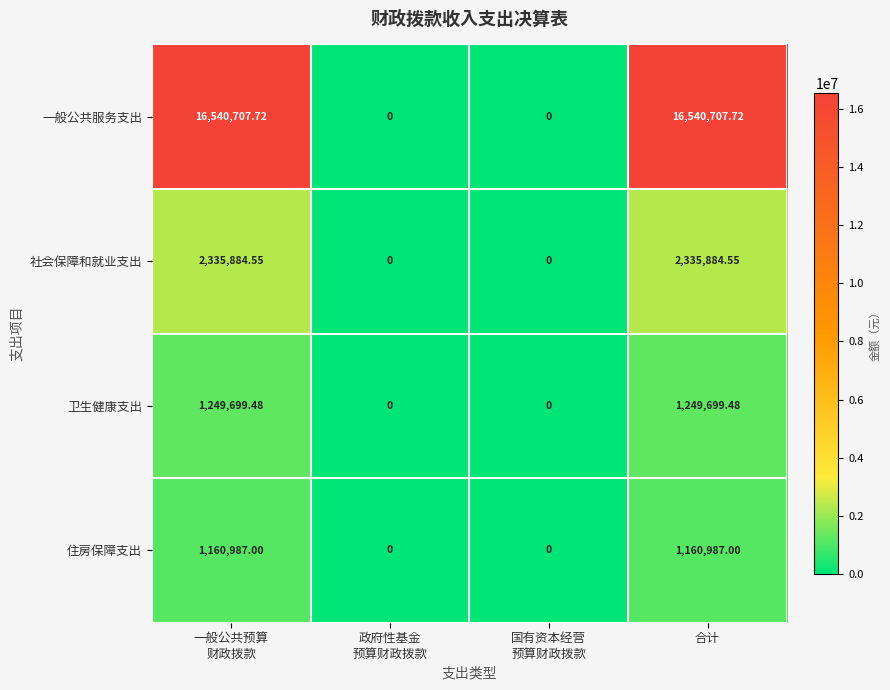

Which series changed the most between 政府性基金
预算财政拨款 and 合计?

一般公共服务支出